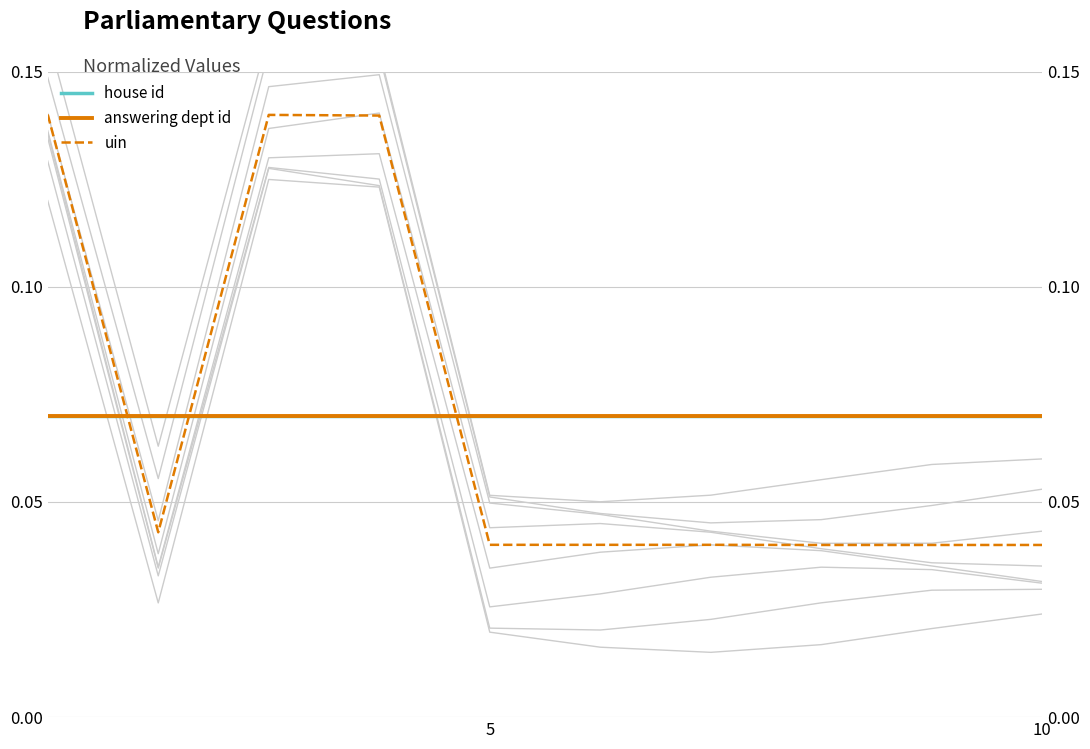

Does the chart display data point markers on the line(s)?

No